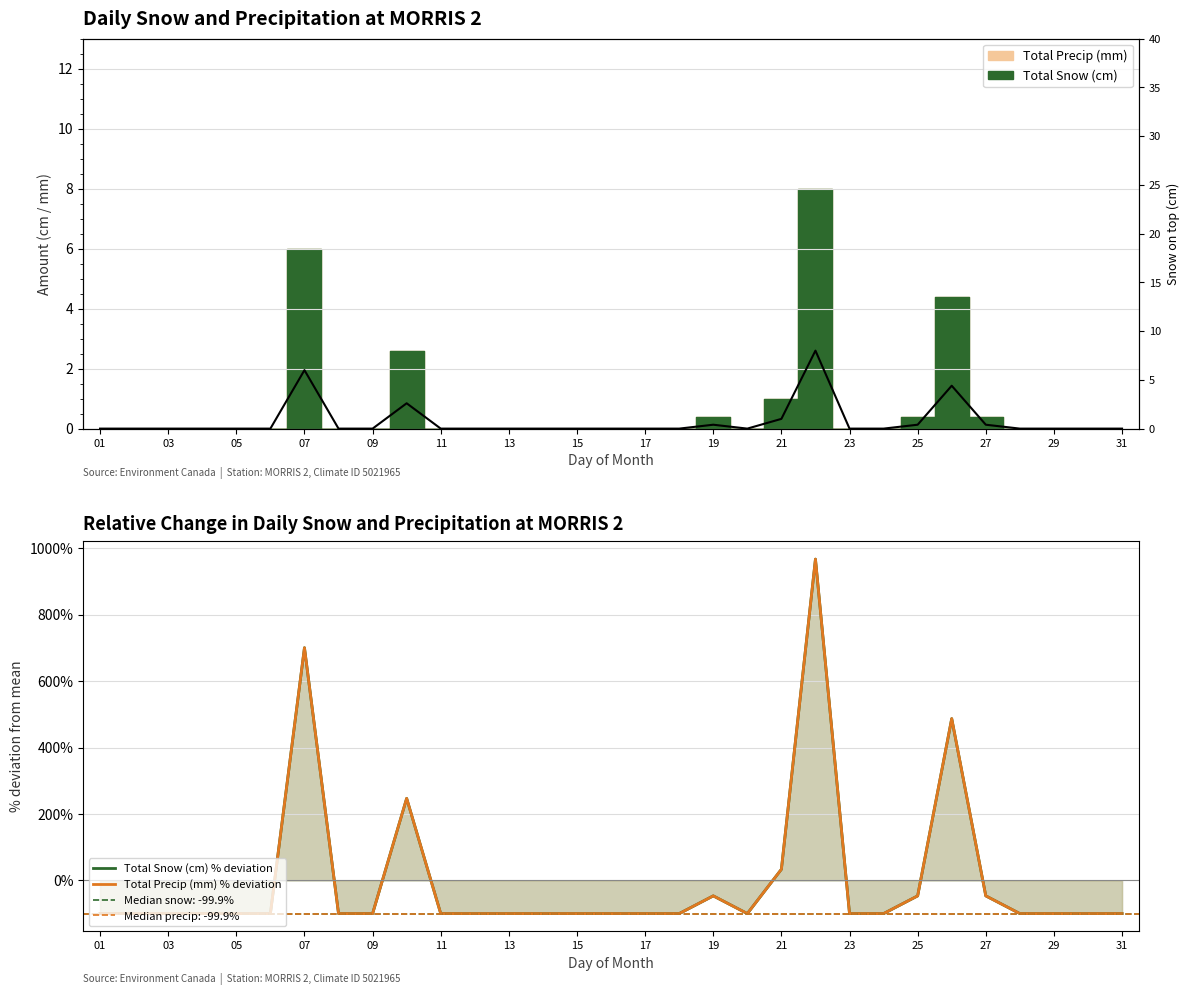

In Snow line, how many points are lower than both neighbors (excluding endpoints)?

1